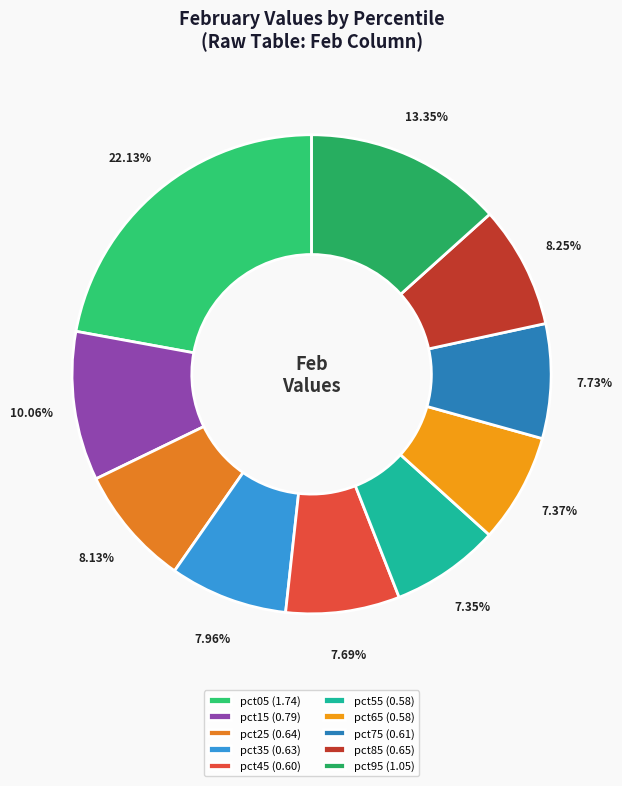

How many segments does this pie chart have?

10